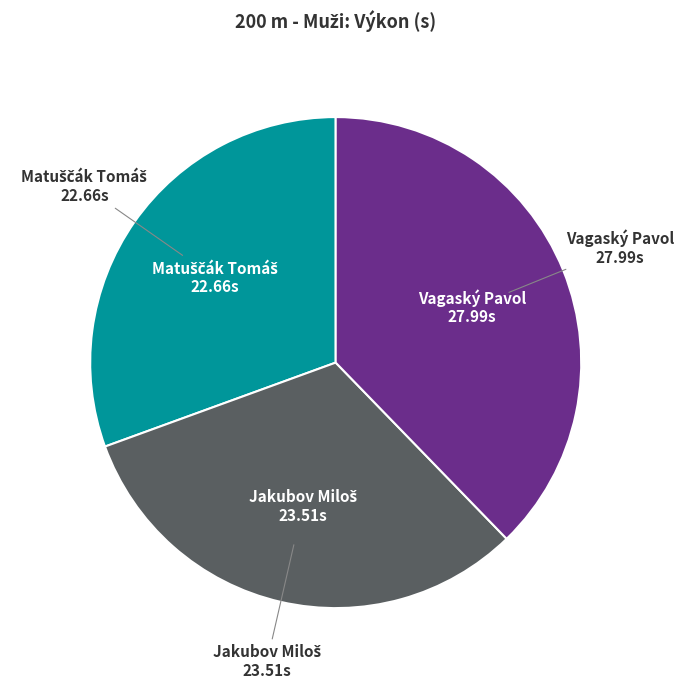

Does any single category account for the majority?

No